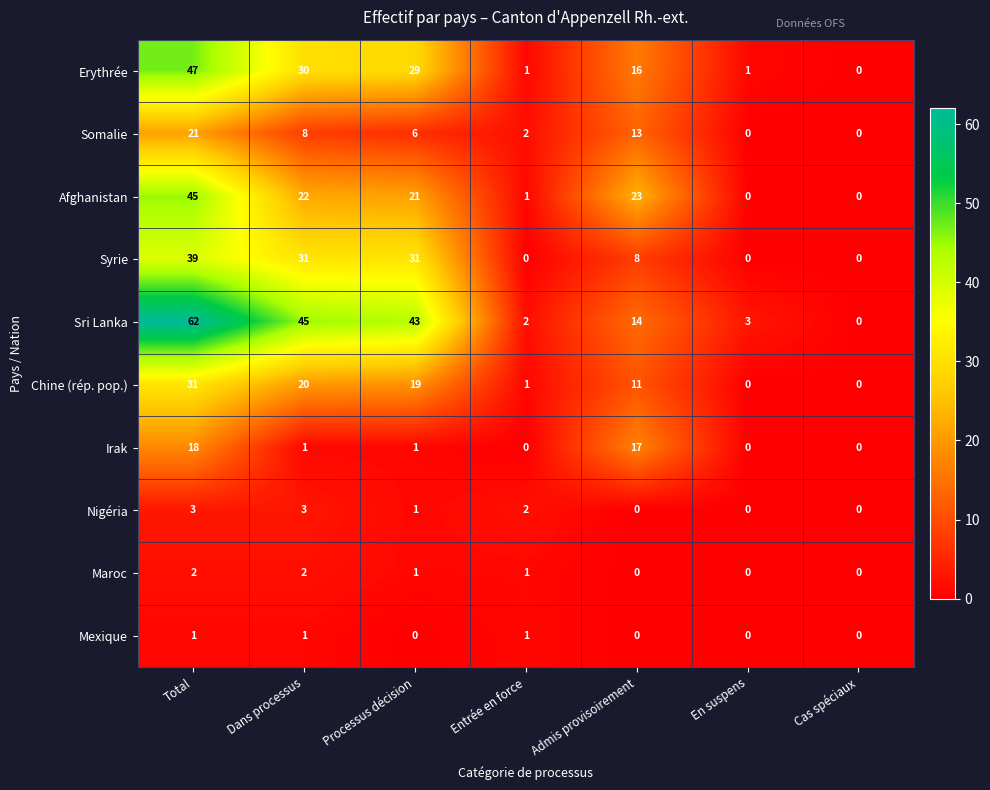

What is the difference between the maximum and minimum values in the Nigéria series?

3